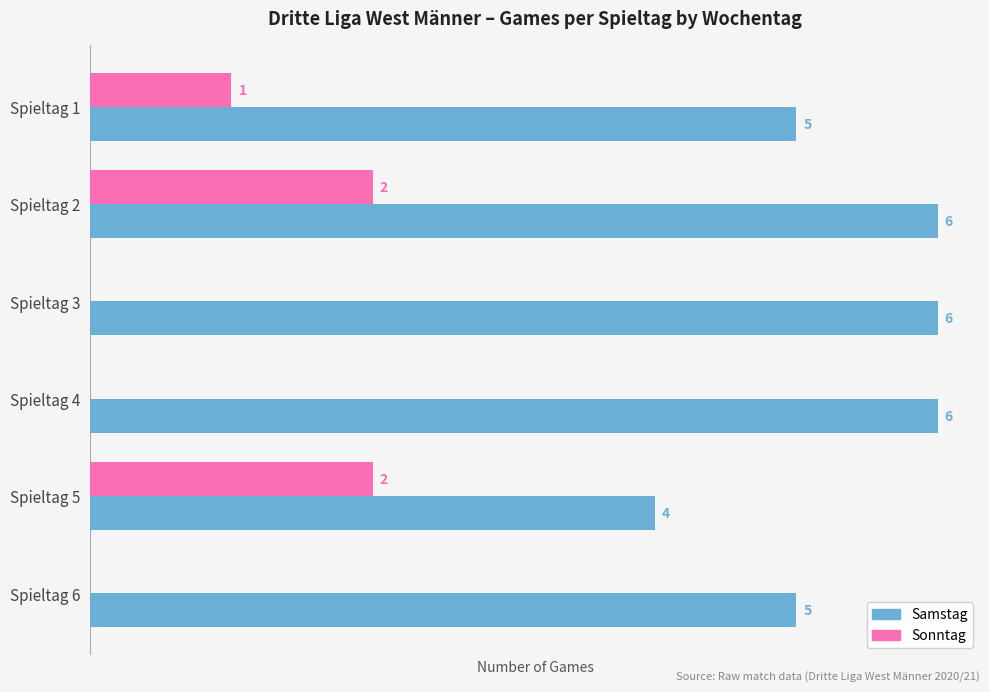

At which category is the sum across all series the highest?

Spieltag 2